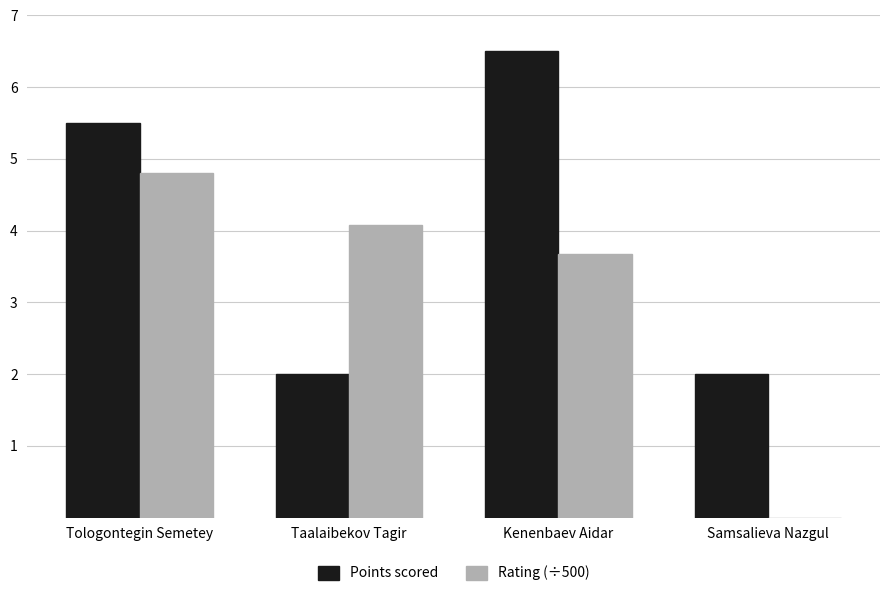

How many data points does each series have?

4